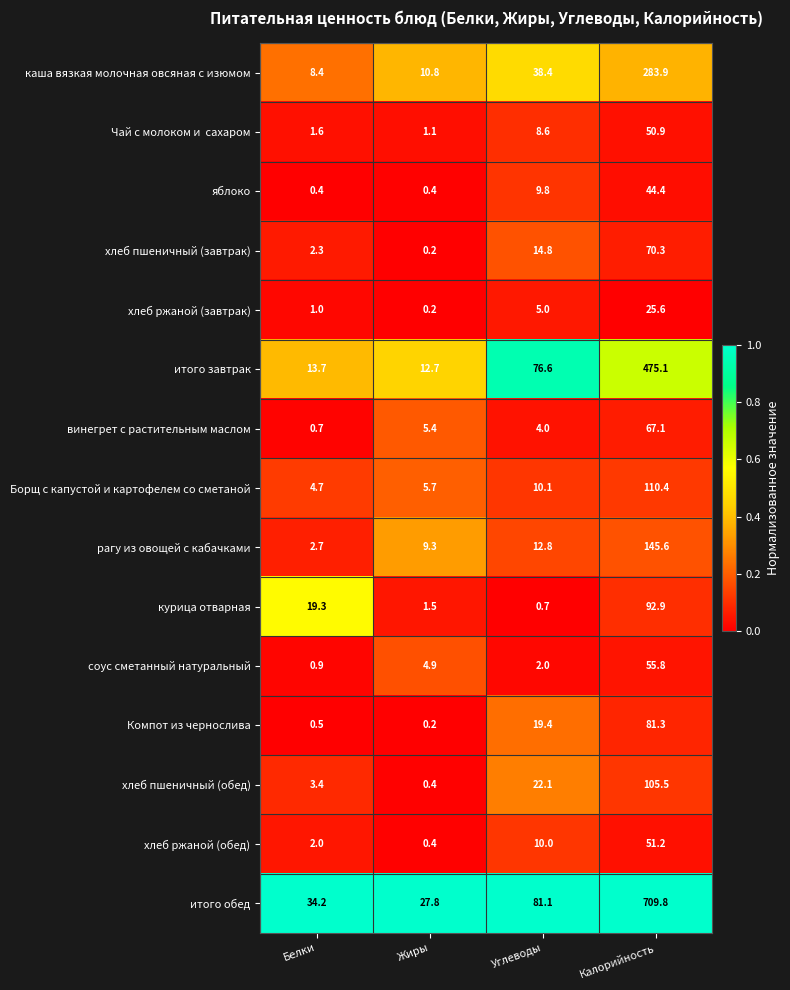

Which series changed the most between Углеводы and Калорийность?

итого обед